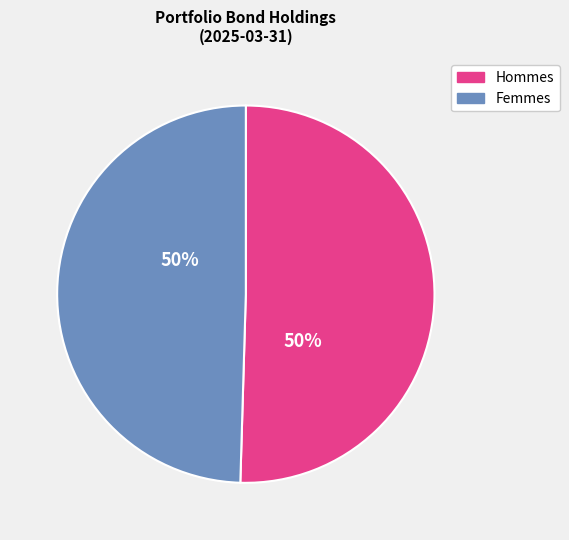

Combined, do Hommes and Femmes account for over 50%?

Yes